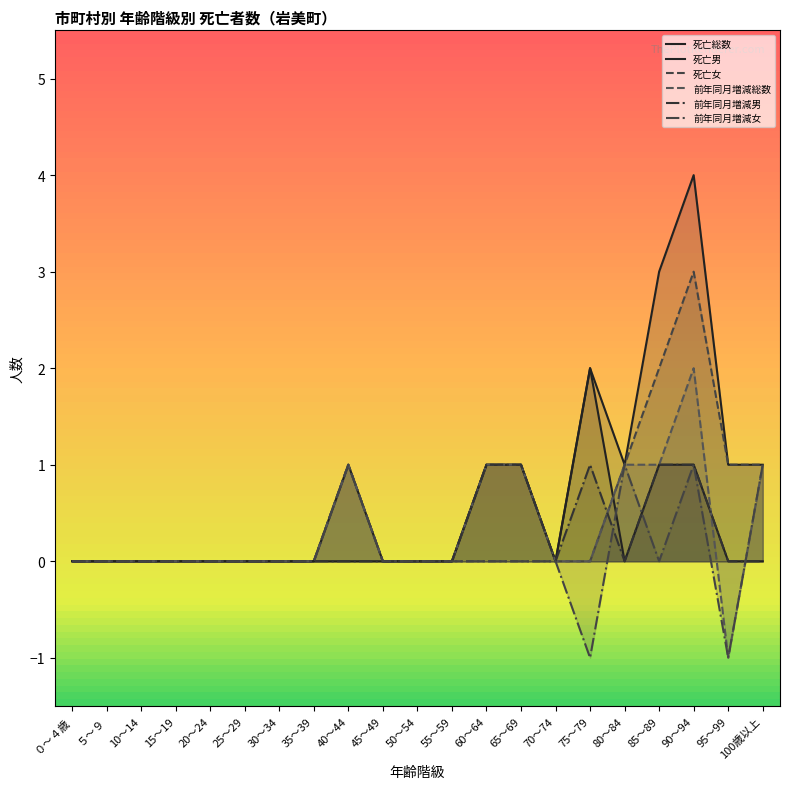

What is the difference between the maximum and minimum values in the 死亡男 series?

2